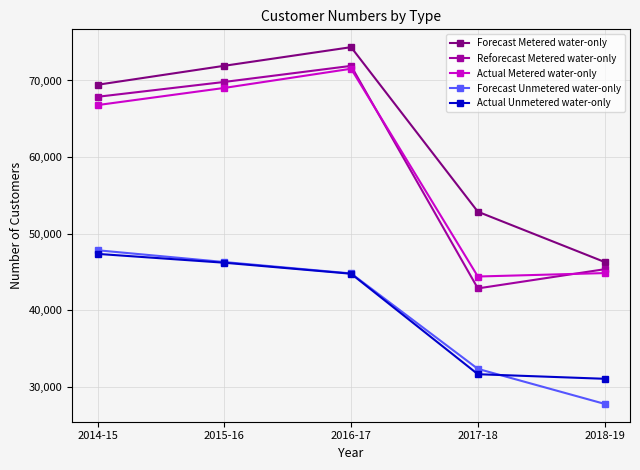

Is the value of Forecast Unmetered water-only at 2017-18 greater than the value of Actual Unmetered water-only at 2017-18?

Yes